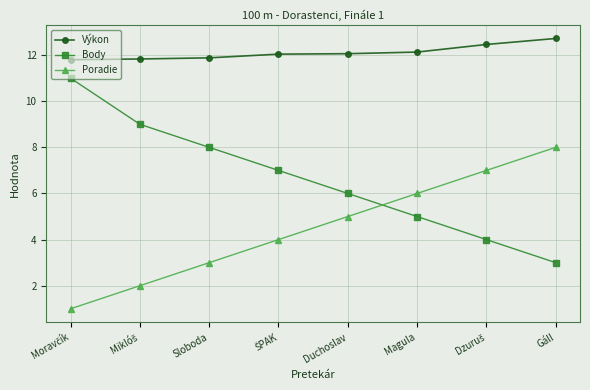

True or false: Výkon and Poradie intersect in this chart.

False